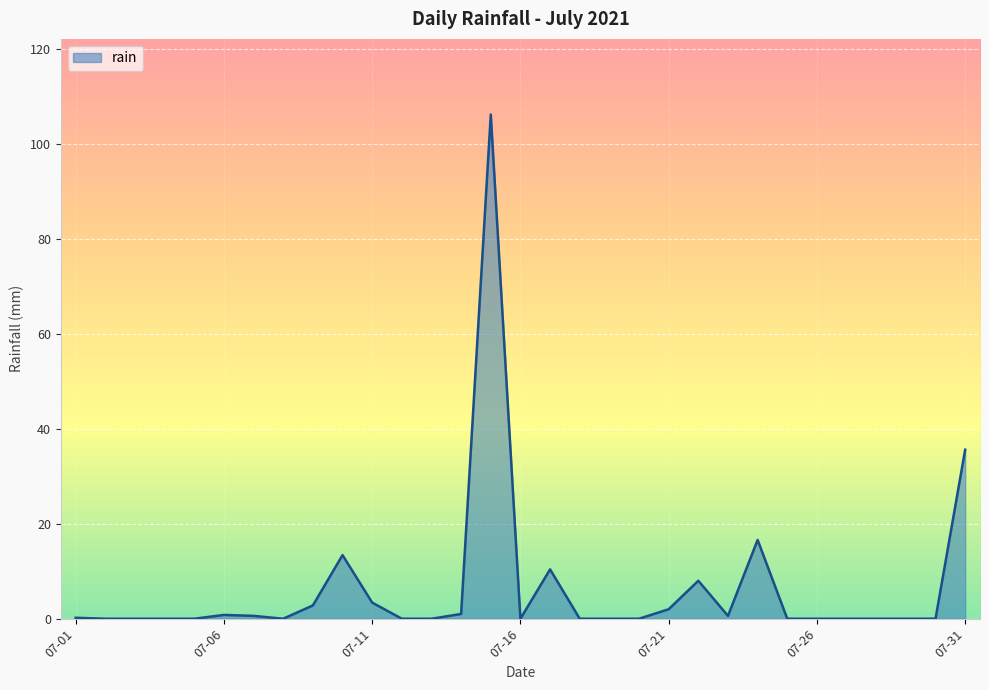

What is the greatest value displayed?

106.2